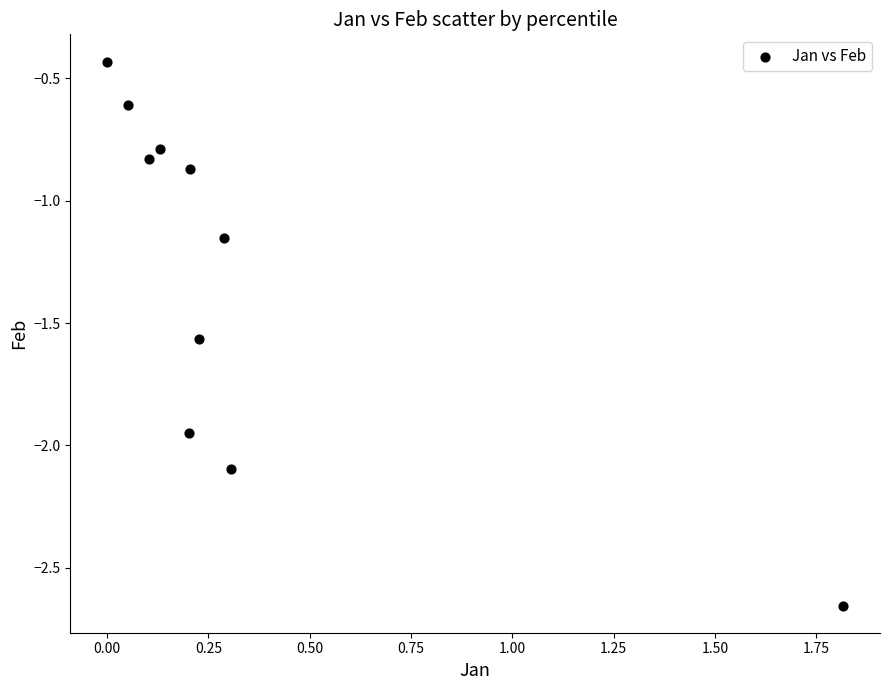

What is the average X value?

0.3